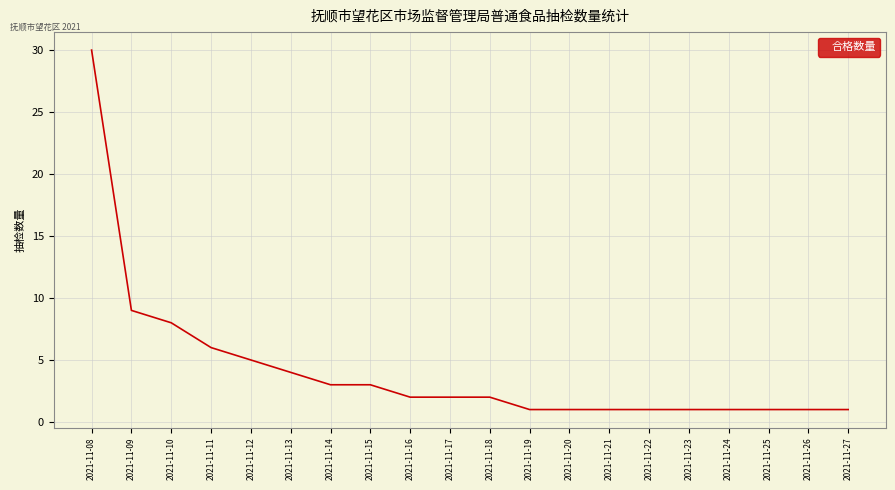

The value at 2021-11-13 is 4. True or false?

True